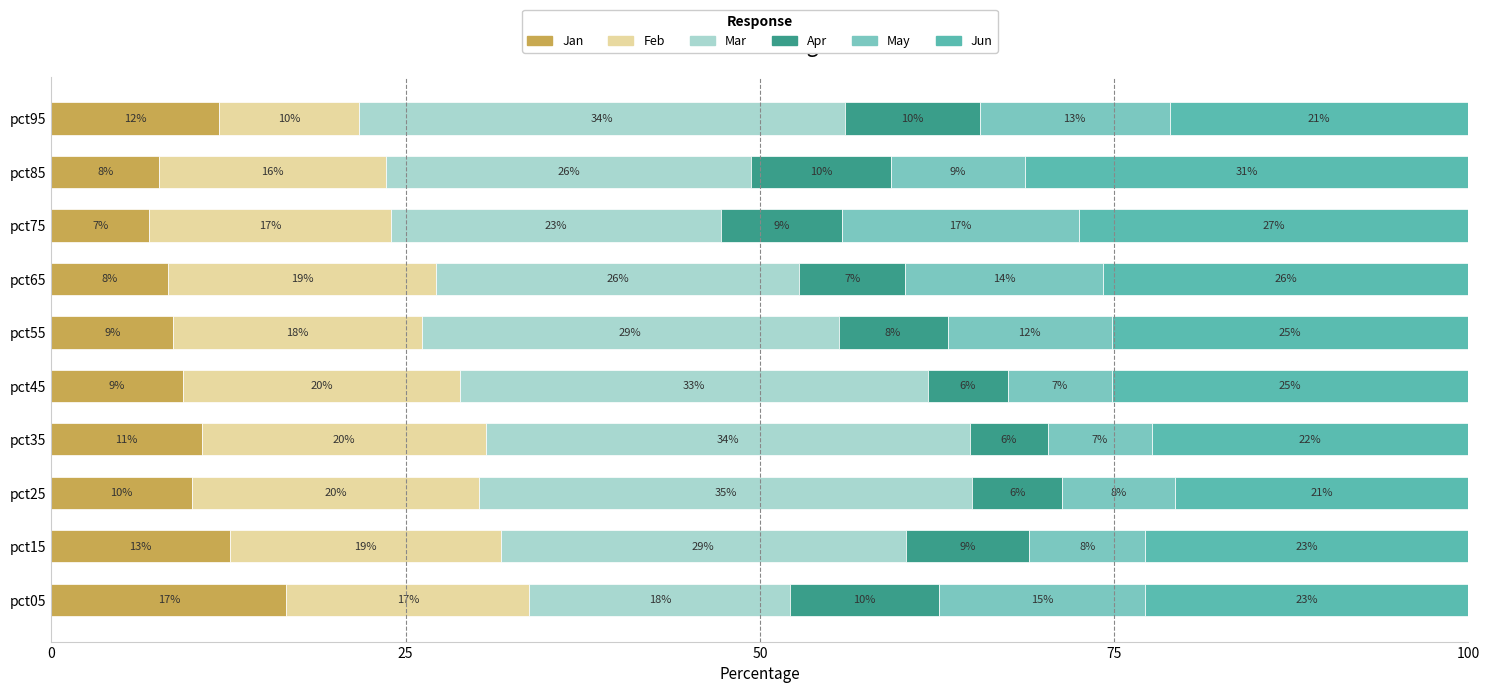

Does the chart contain any negative values?

No